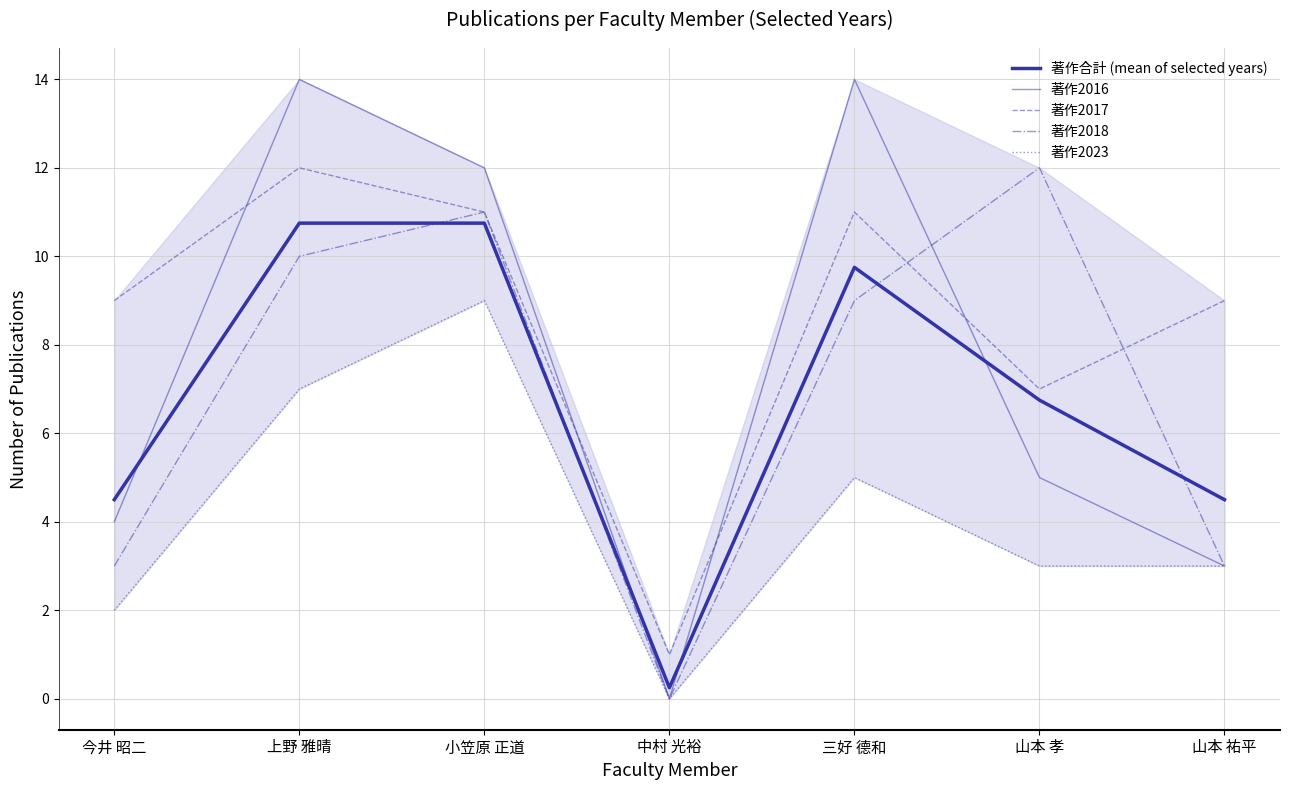

True or false: 著作2016 and 著作2023 cross at least once.

False